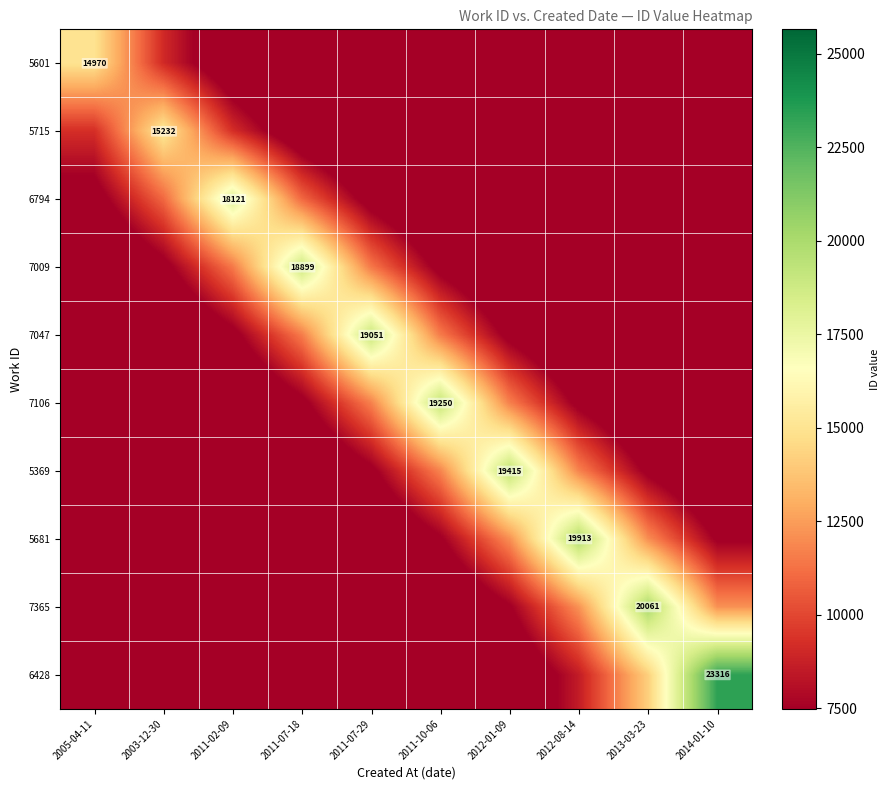

Count the number of data series in this chart.

10